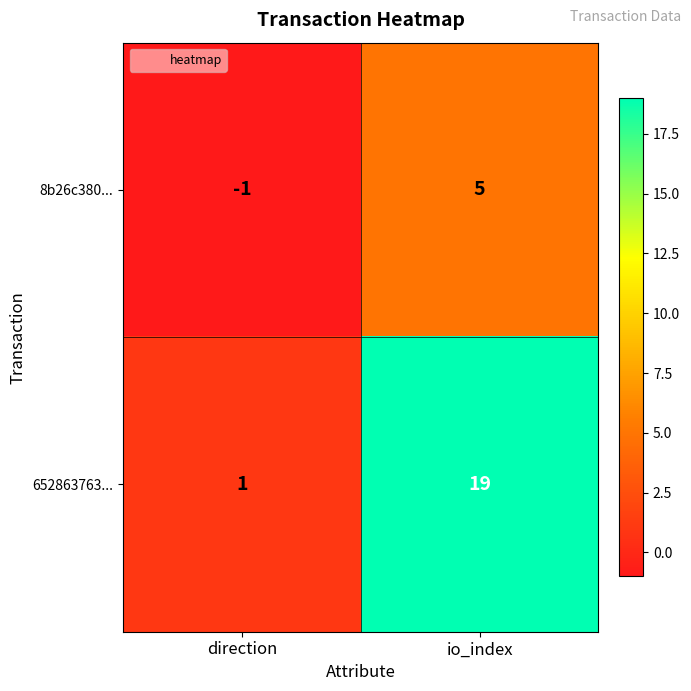

What is the difference between the 8b26c380... values at io_index and direction?

6